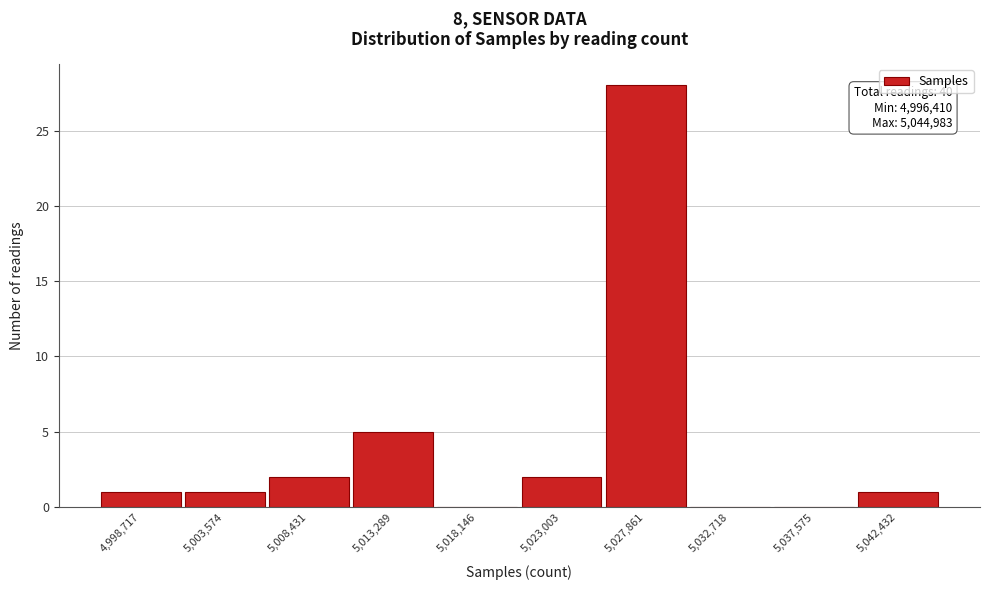

Over which range of the x-axis is the bar tallest?

5025500 to 5030500